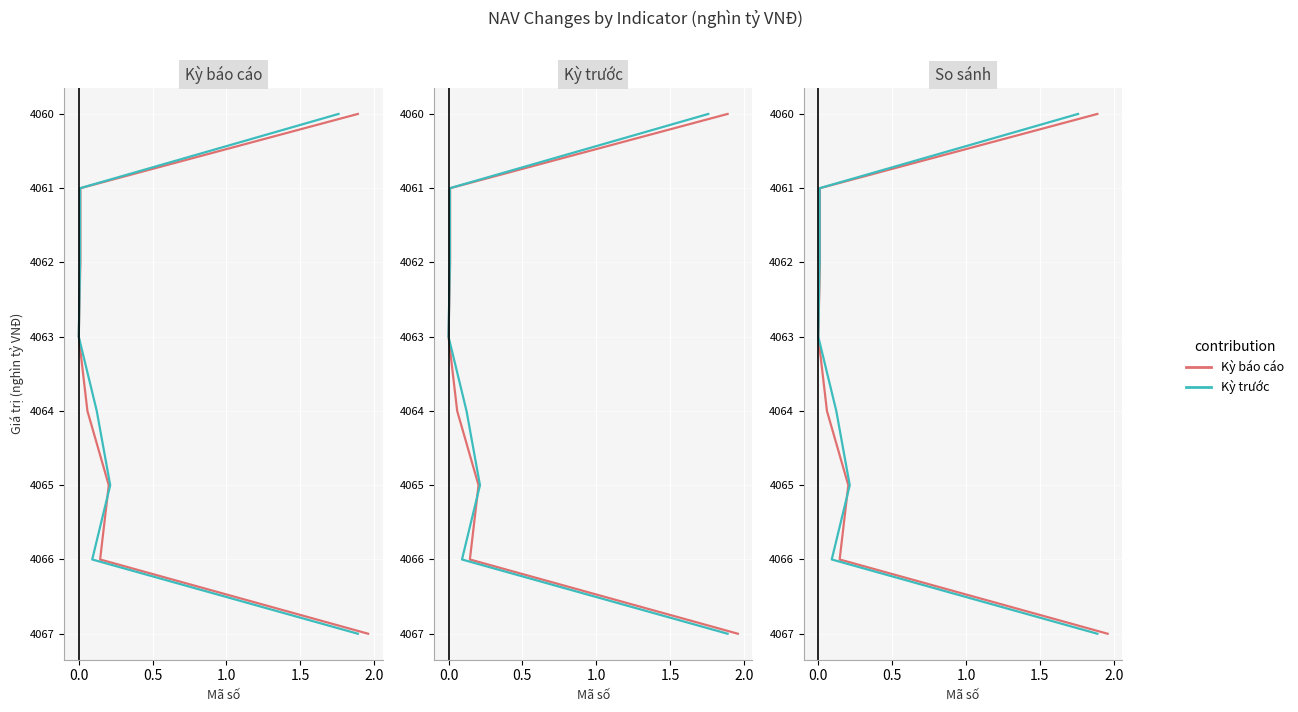

True or false: Kỳ trước and Kỳ báo cáo cross at least once.

False